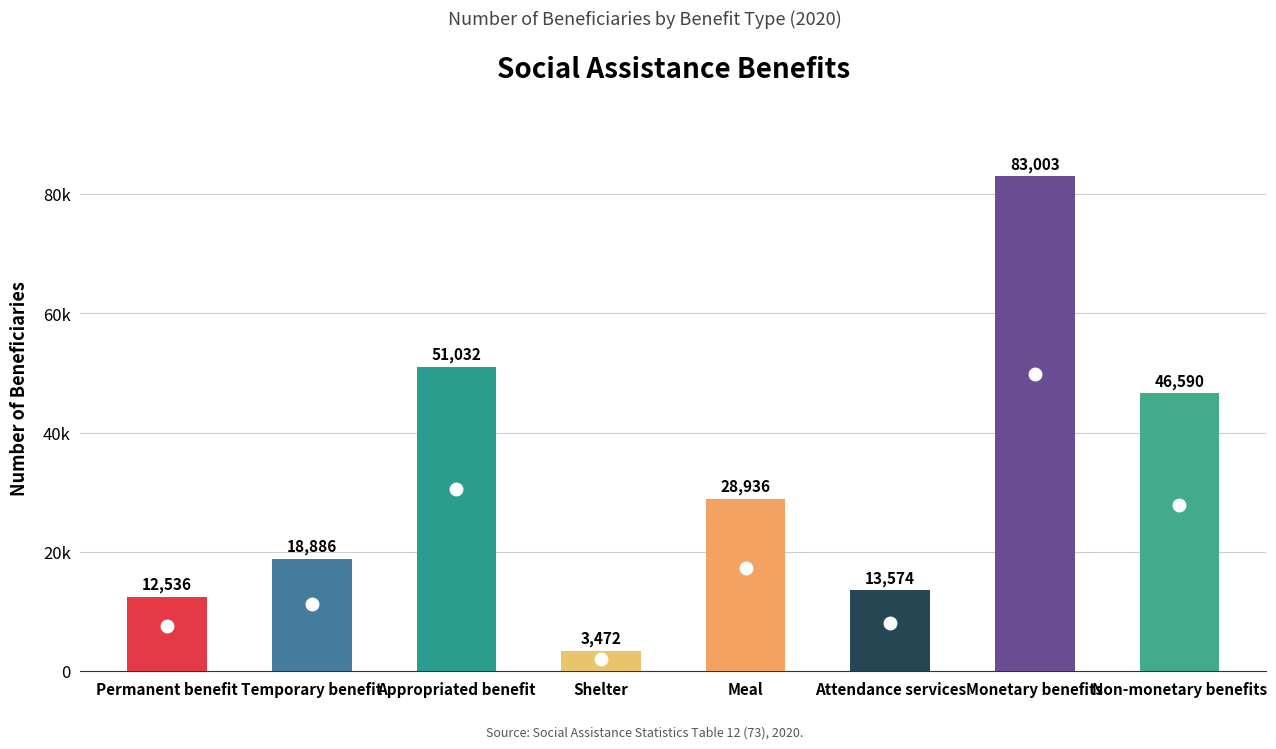

List the labels in order of value, largest first.

Monetary benefits, Appropriated benefit, Non-monetary benefits, Meal, Temporary benefit, Attendance services, Permanent benefit, Shelter